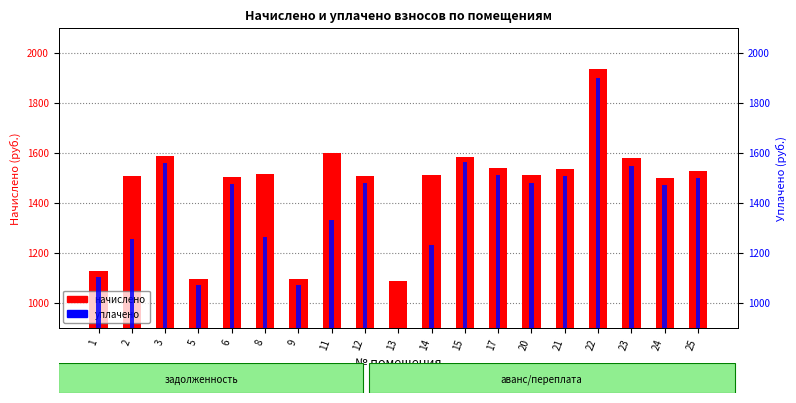

What is the minimum value for уплачено?

724.8